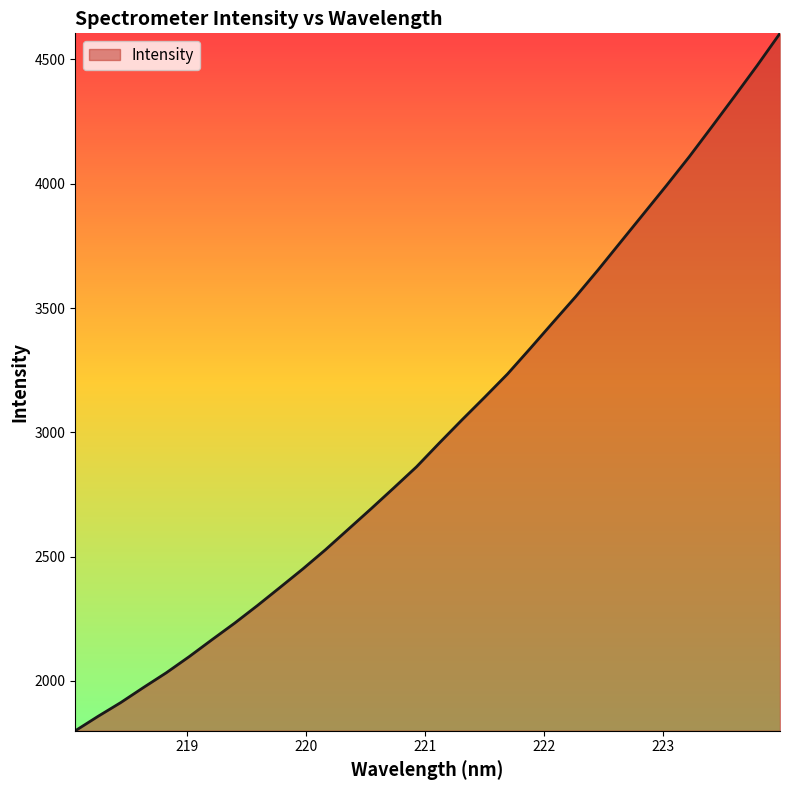

What is the difference between the maximum and minimum values?

2806.1